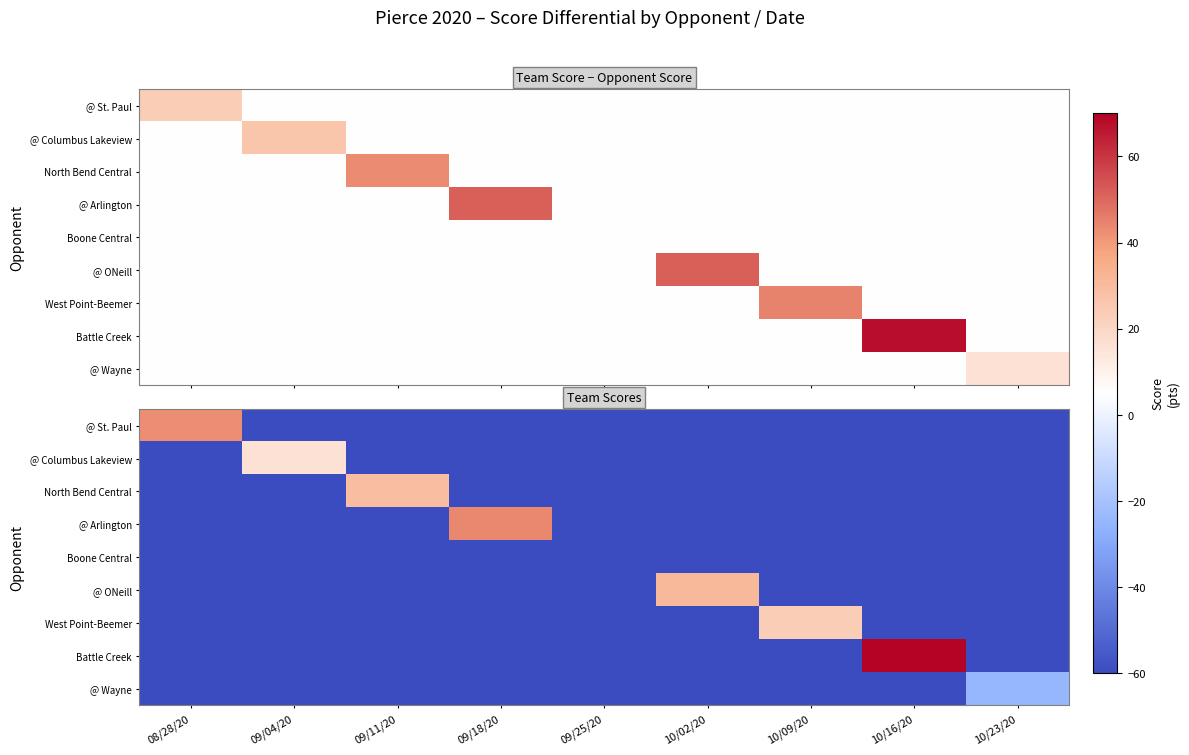

What is the average value of the @ Wayne series?

2